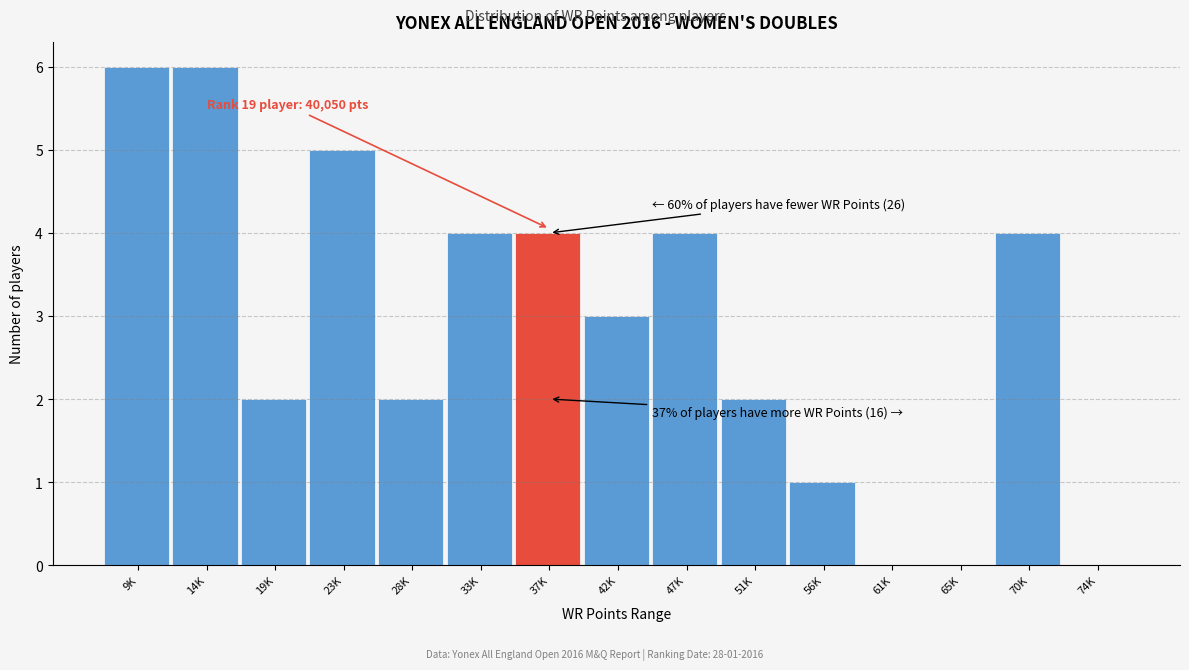

Reading left to right, transcribe all the data shown in this chart.

9K=6	14K=6	19K=2	23K=5	28K=2	33K=4	37K=4	42K=3	47K=4	51K=2	56K=1	61K=0	65K=0	70K=4	74K=0